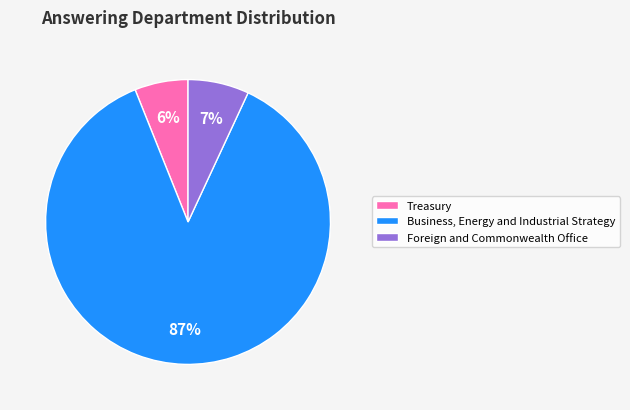

Does Treasury account for over 50% of the chart?

No